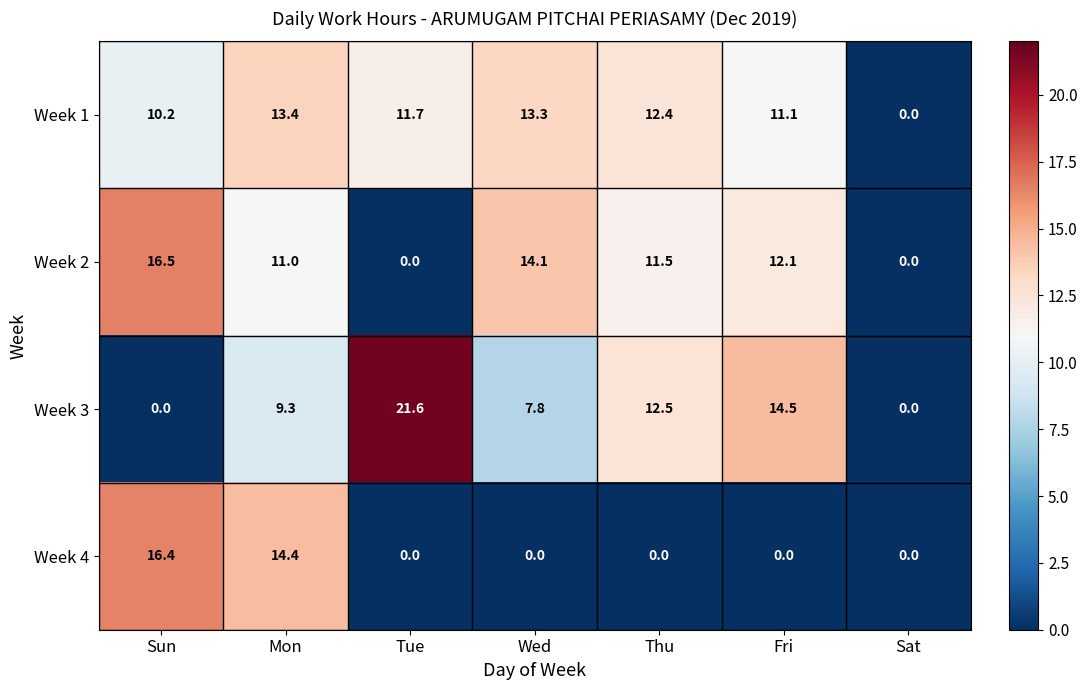

Which series changed the most between Tue and Sat?

Week 3